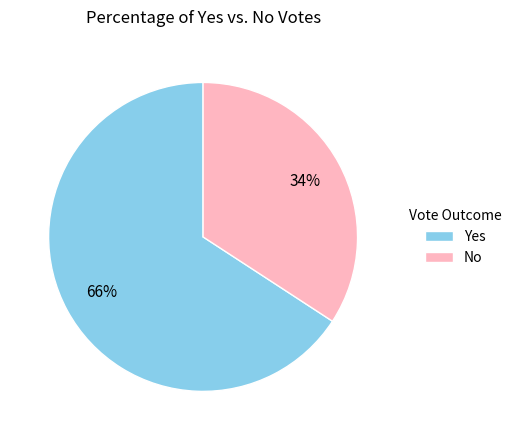

The Yes slice represents 66% of the pie. True or false?

True